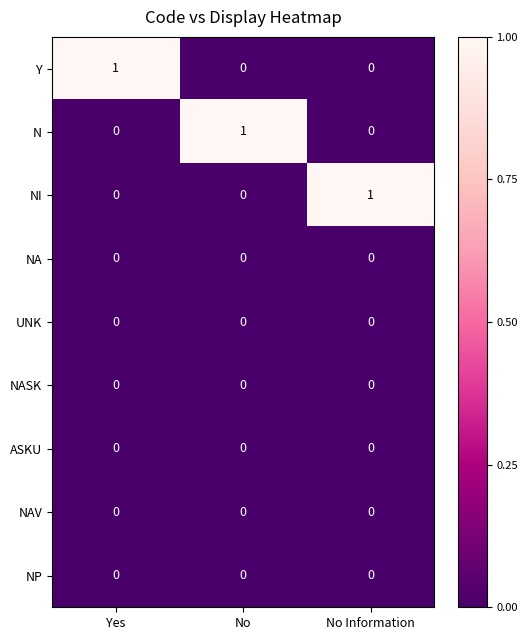

At how many categories does at least one series exceed 0?

3